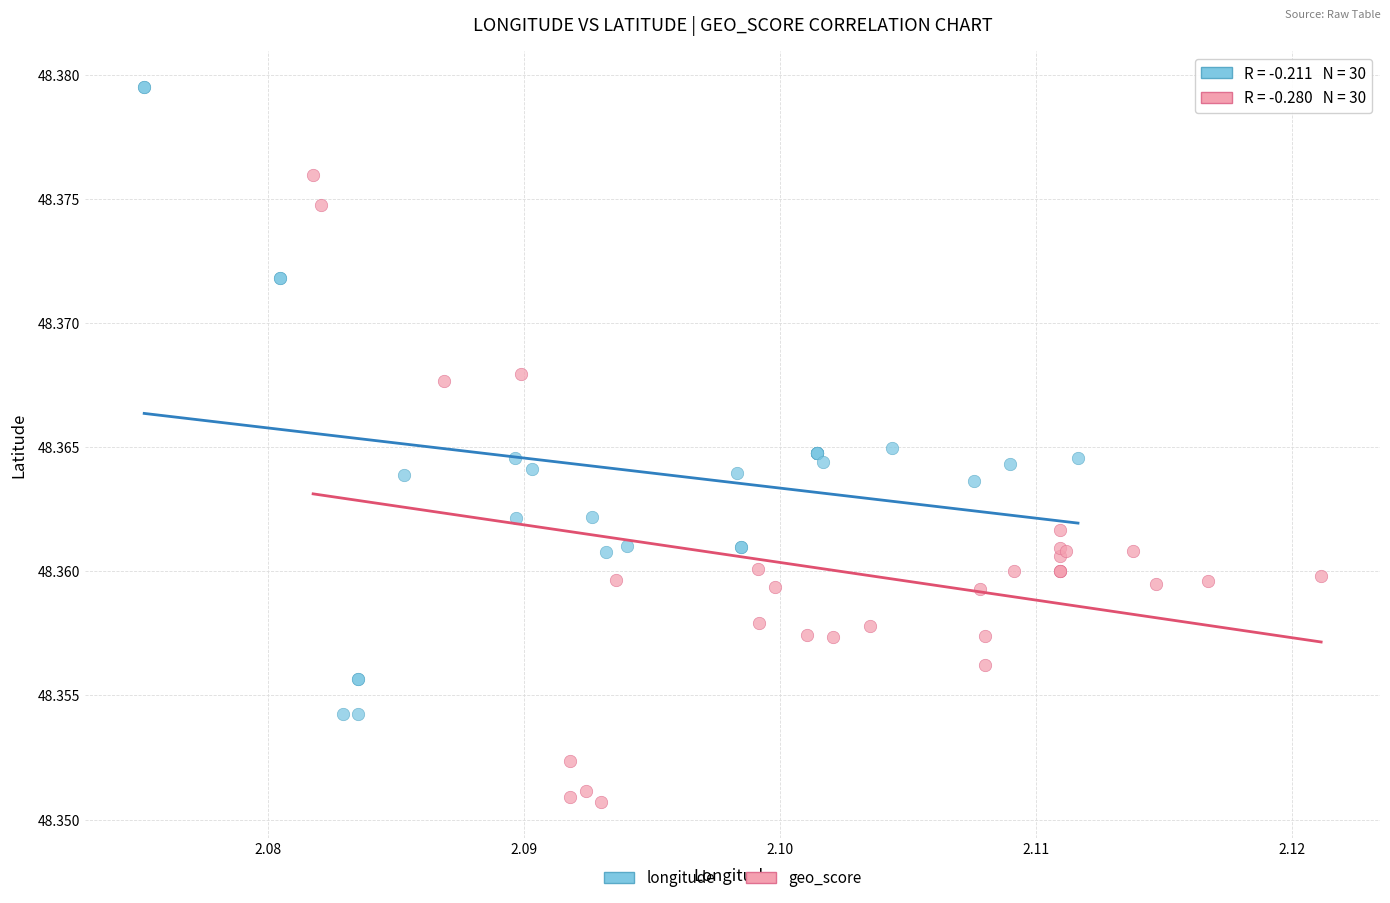

Which series reaches the minimum Y coordinate?

geo_score